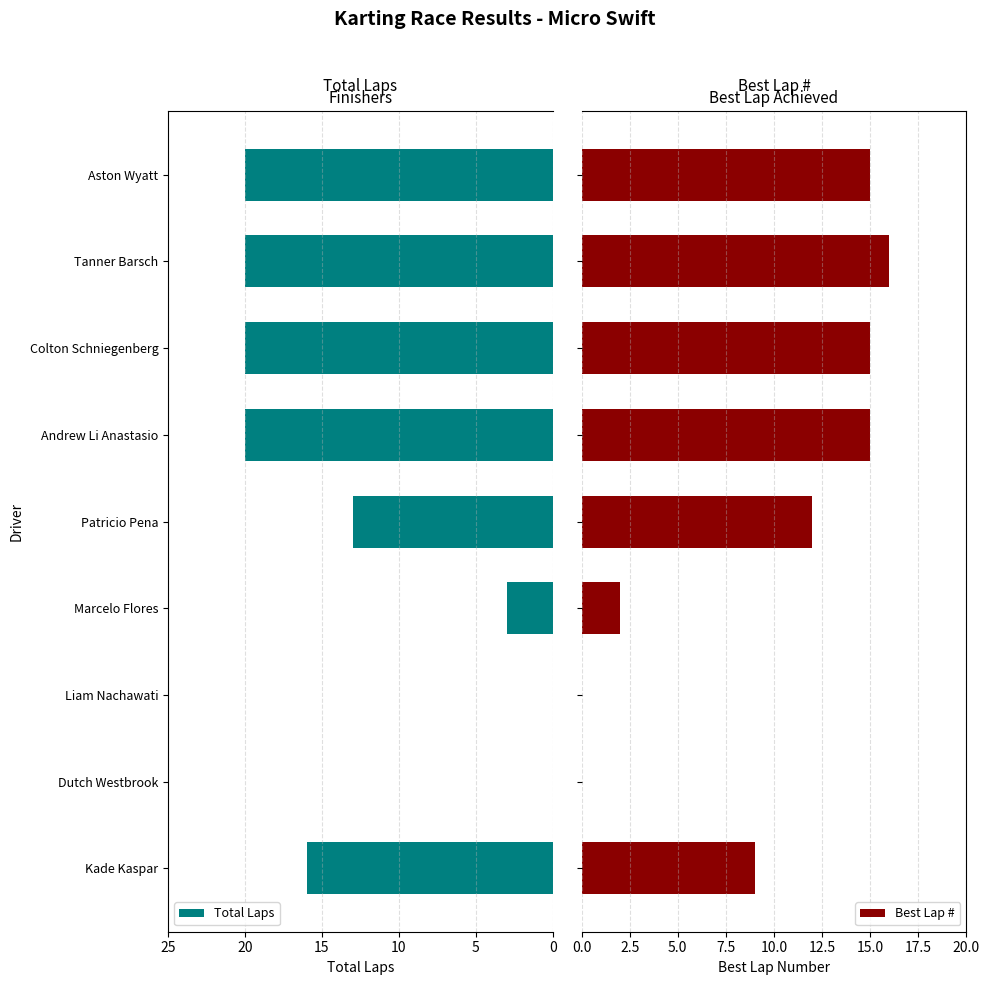

What is the sum of the Total Laps values at Tanner Barsch and Marcelo Flores?

23